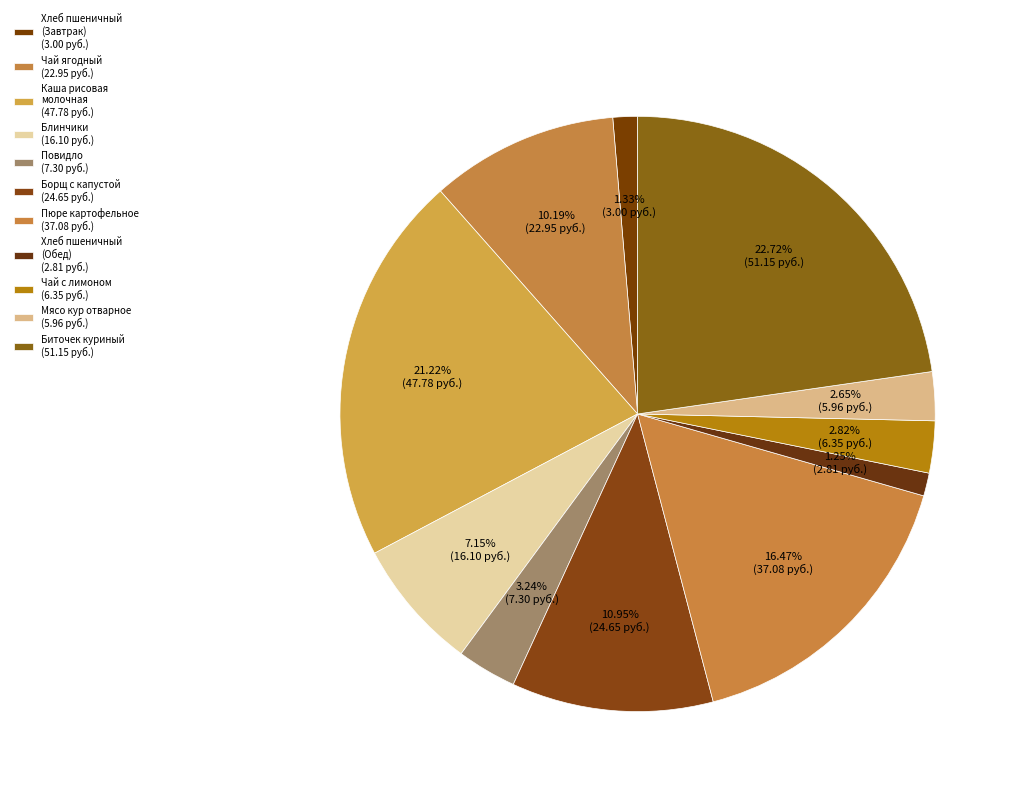

To the nearest percent, what is the average slice percentage?

9%